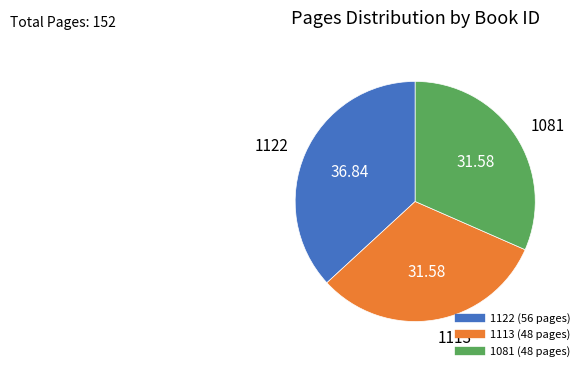

Approximately how many times larger is the value at 1081 compared to 1122?

0.9